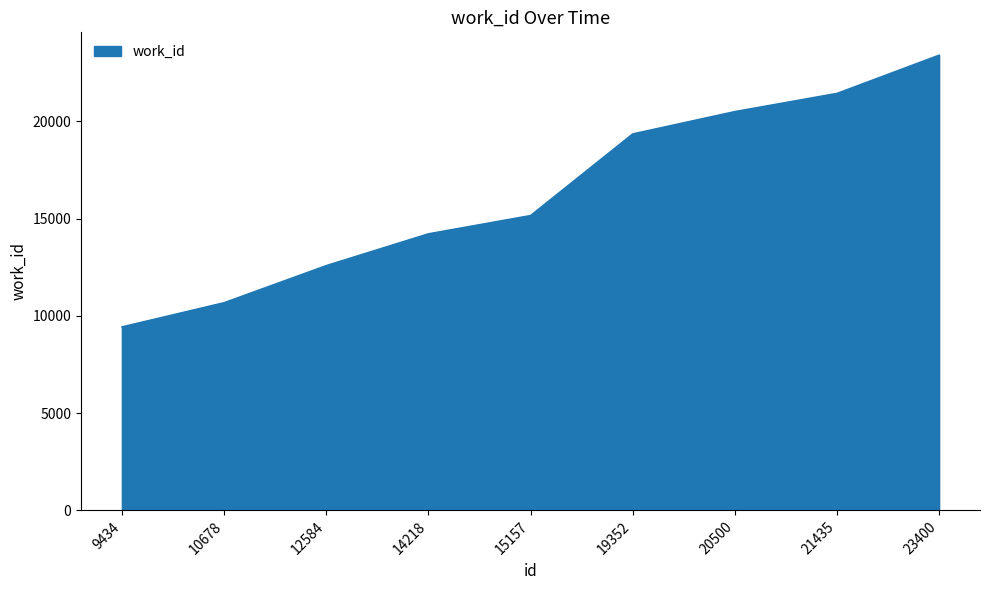

The chart shows a value of 10678 at 10678. True or false?

True